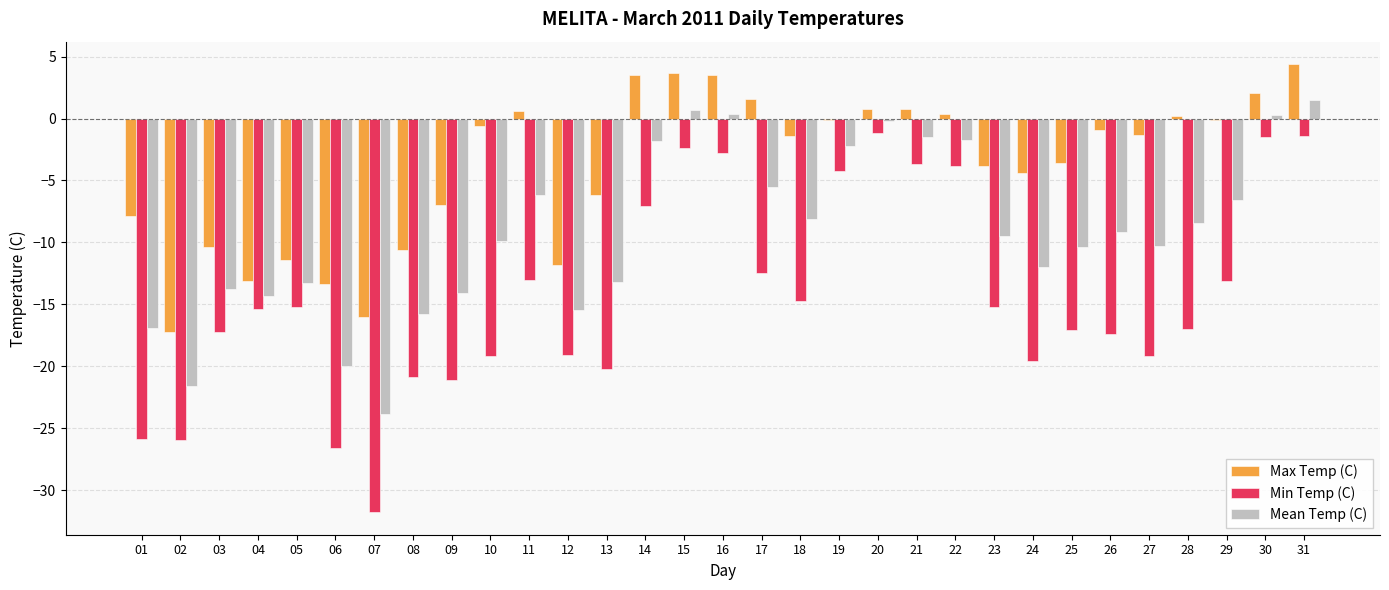

The value of Max Temp (C) at 30 is 2.1. True or false?

True